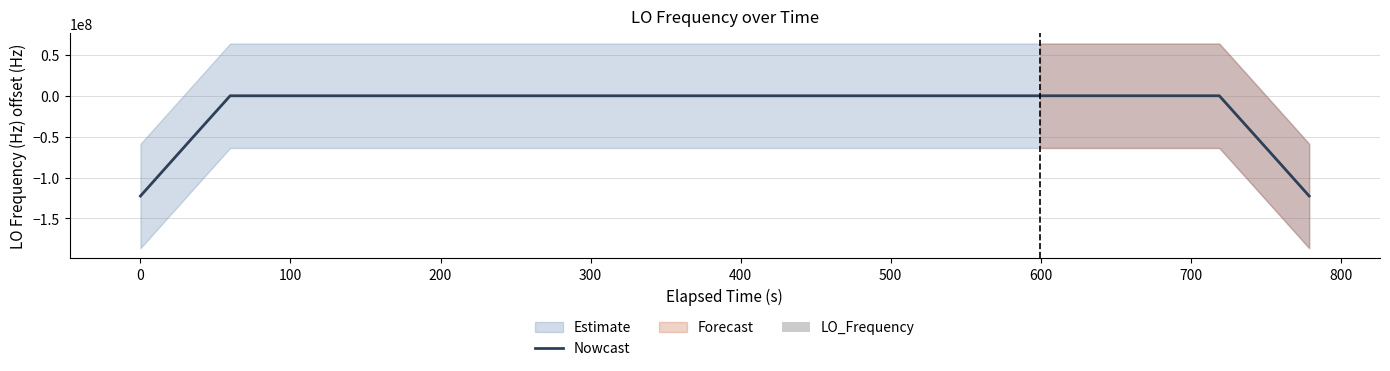

At how many categories does at least one series exceed -44993329?

40